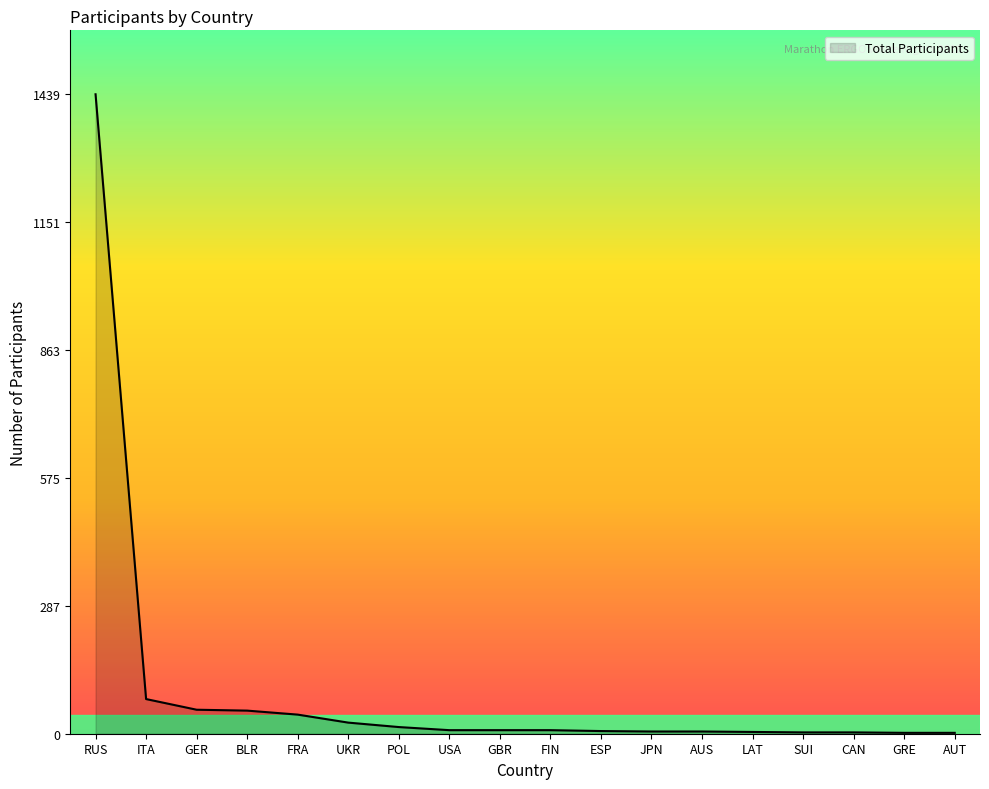

Between RUS and GRE, which is larger?

RUS